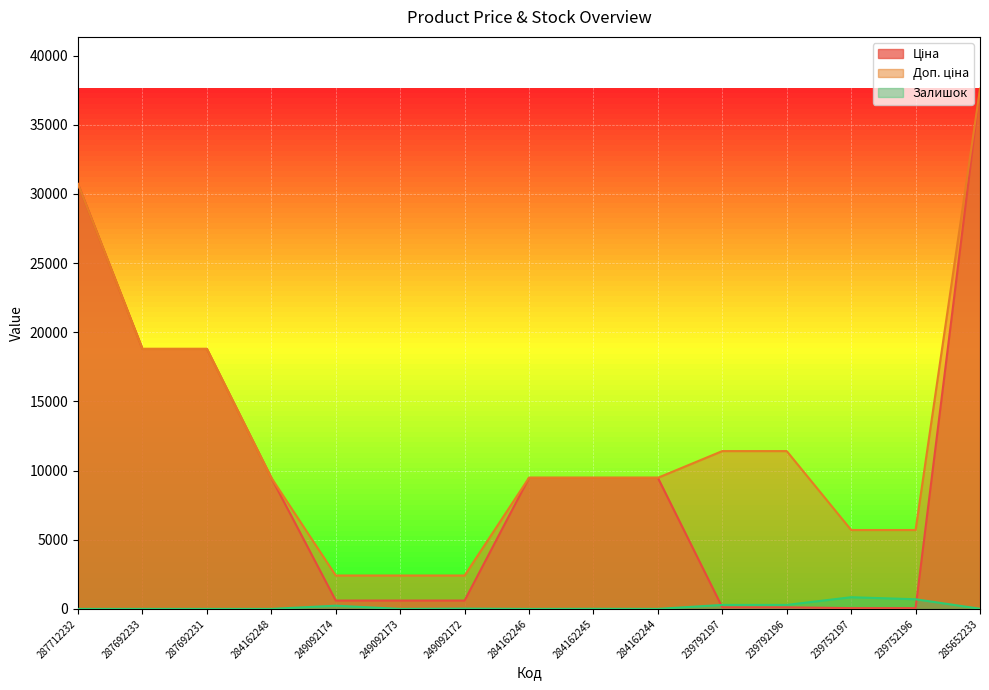

At which category is the sum across all series the highest?

285652233